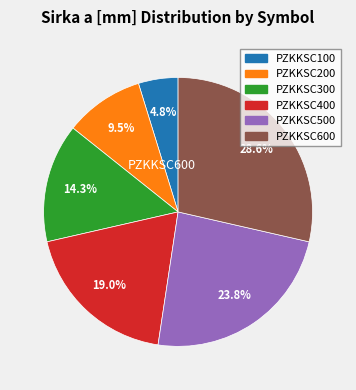

How many slices are in this pie chart?

6